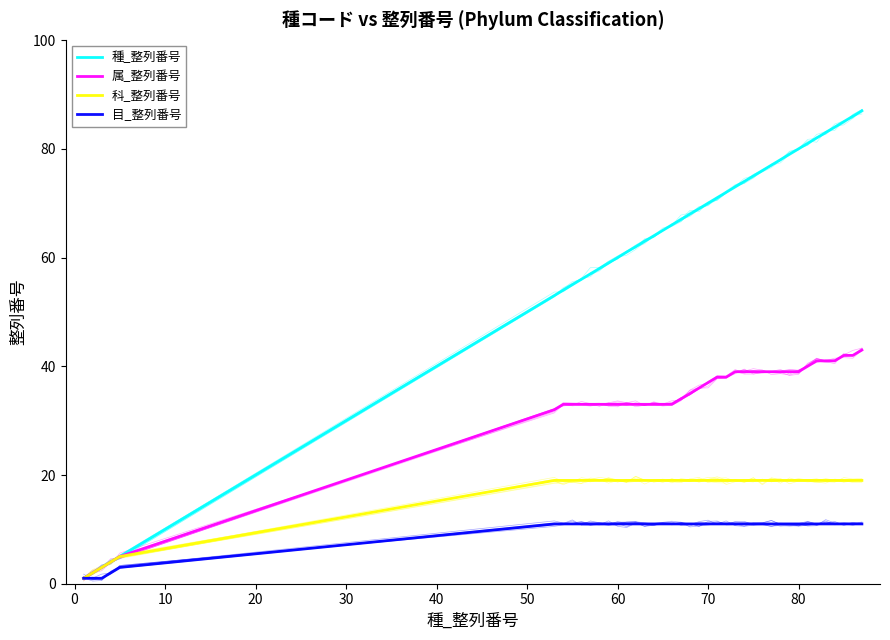

How many lines are shown in the chart?

4